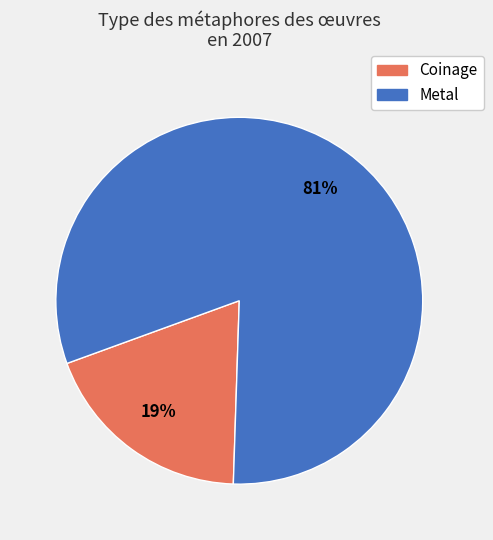

Is there any slice that represents more than half of the pie?

Yes